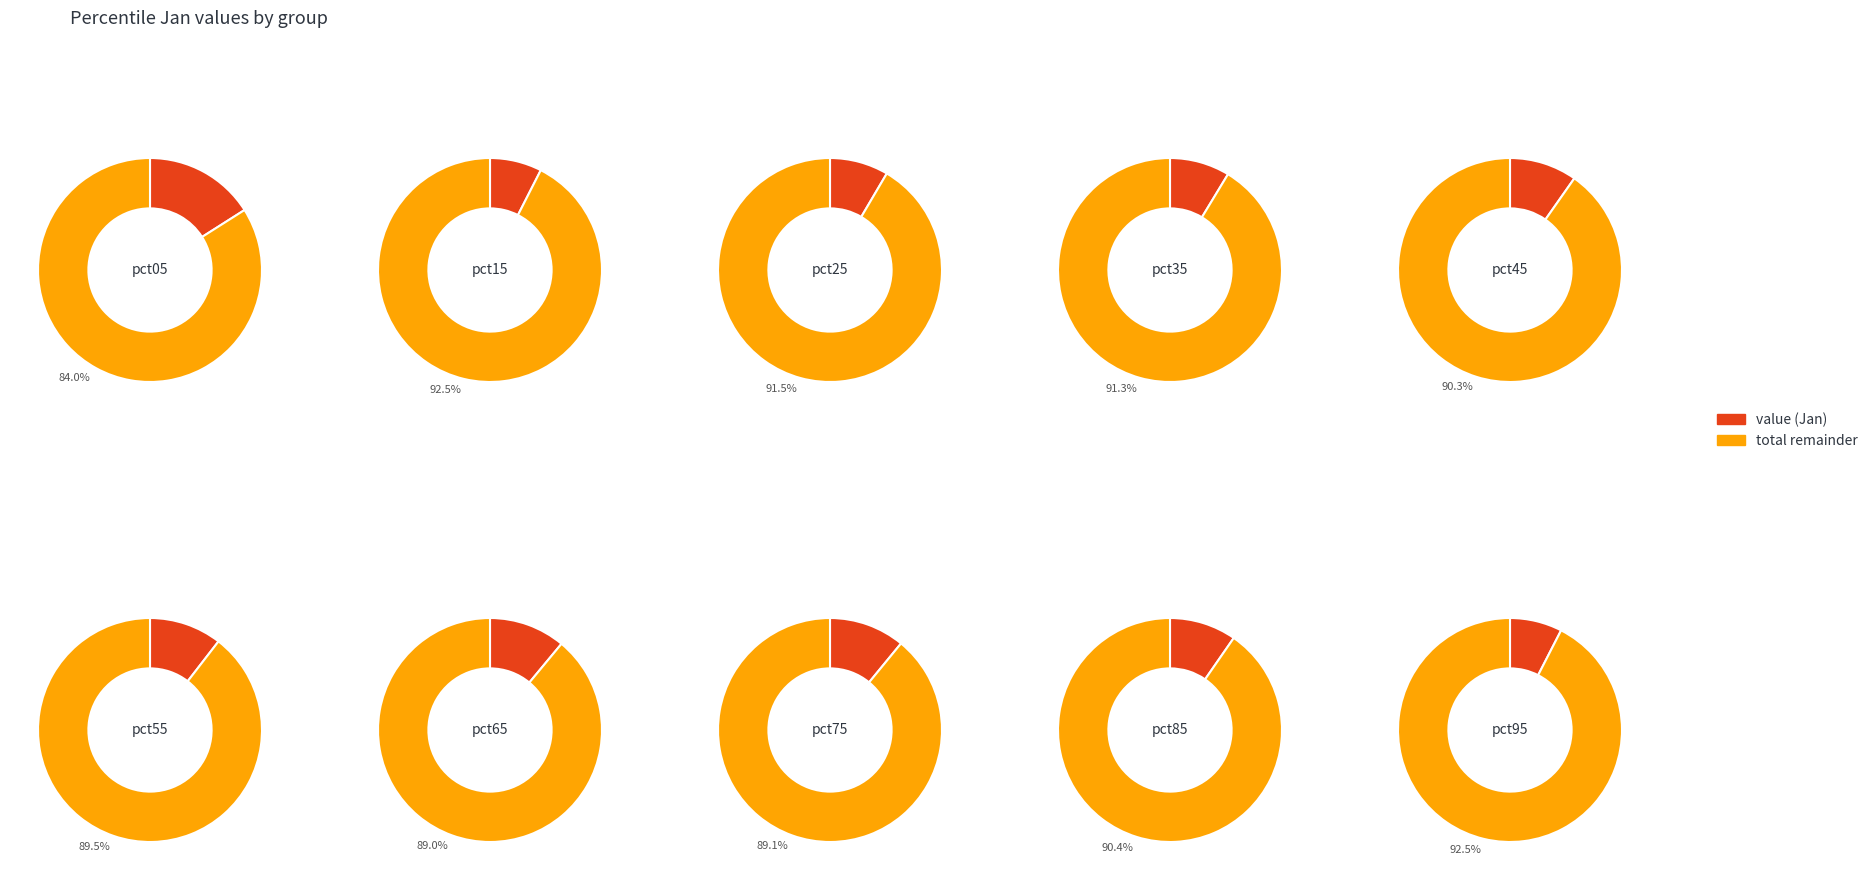

Which category has the smallest portion of the pie?

pct15